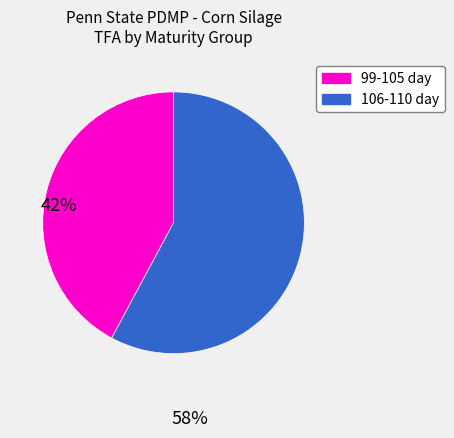

Is there a majority slice in this chart?

Yes